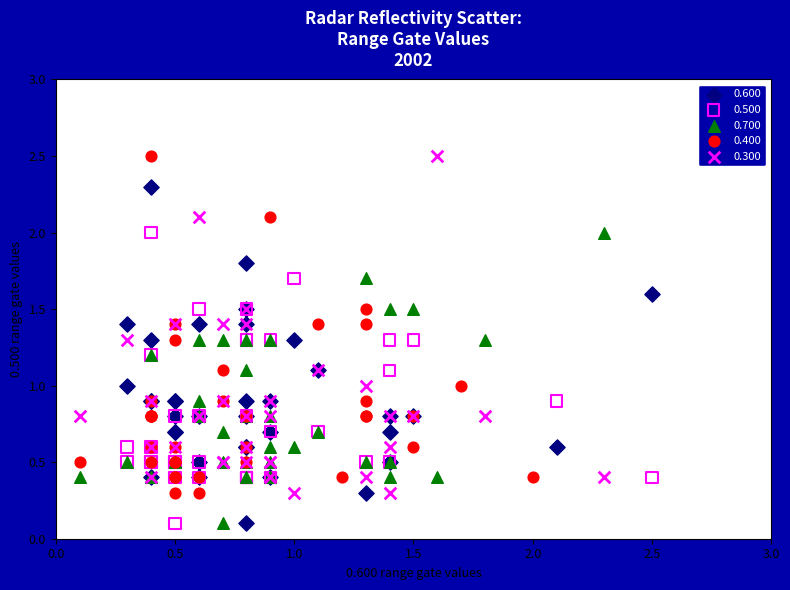

What are all the series names shown in the legend?

0.600, 0.500, 0.700, 0.400, 0.300